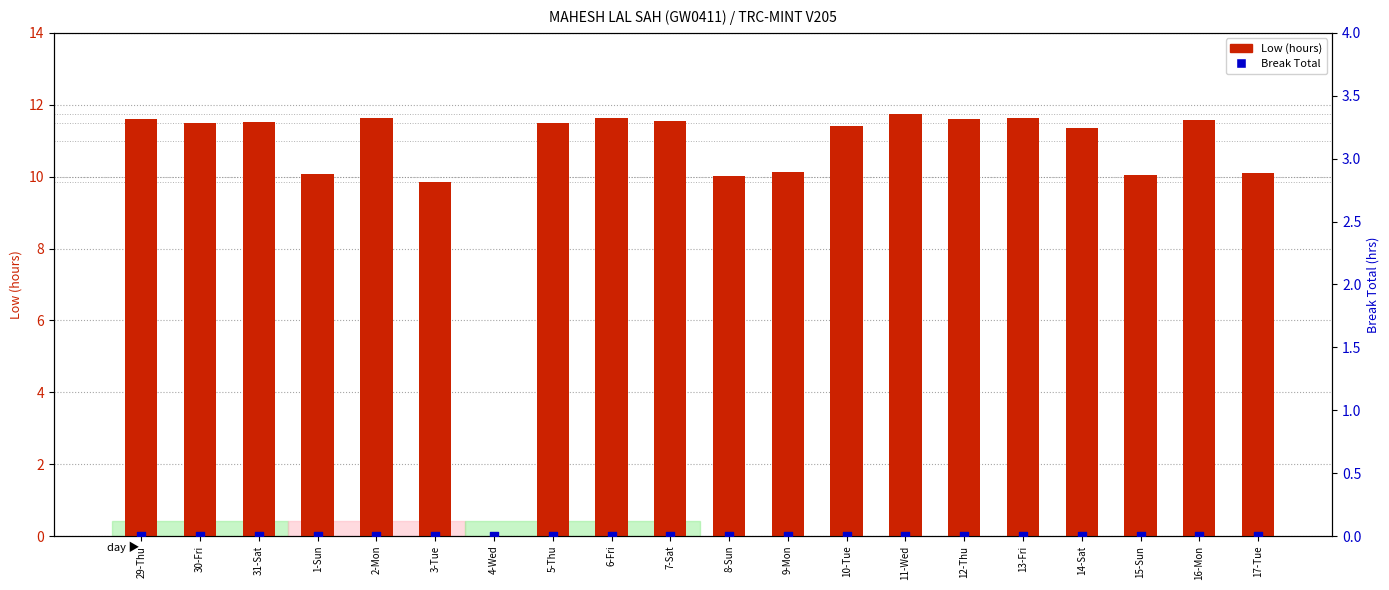

Is the value of Low (hours) at 1-Sun greater than the value of Break Total at 31-Sat?

Yes